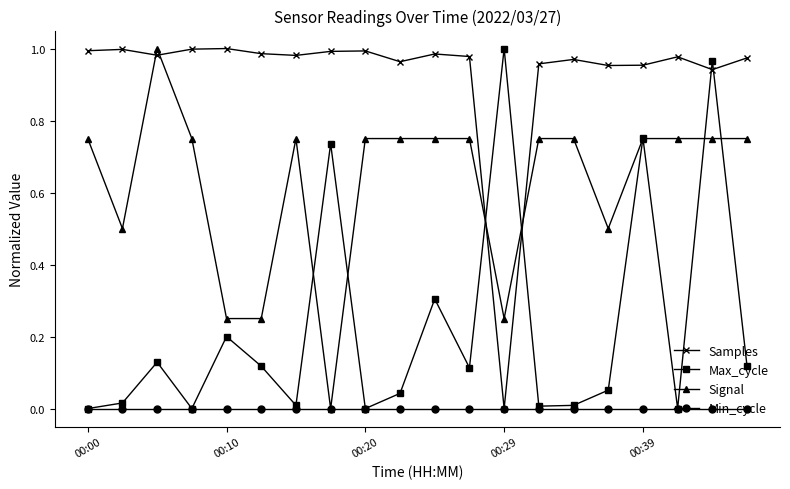

True or false: Samples and Signal cross at least once.

True